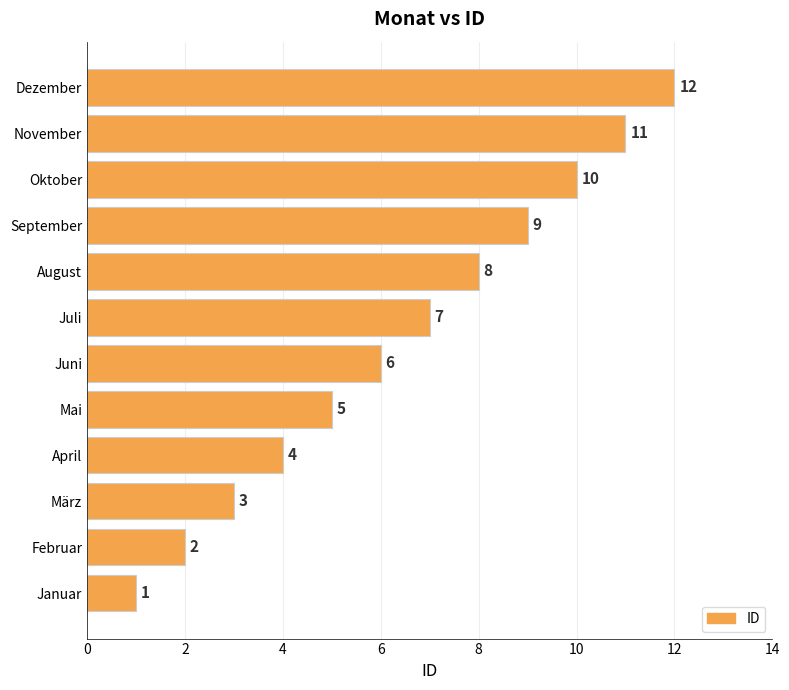

What is the sum of the values at Dezember and Oktober?

22